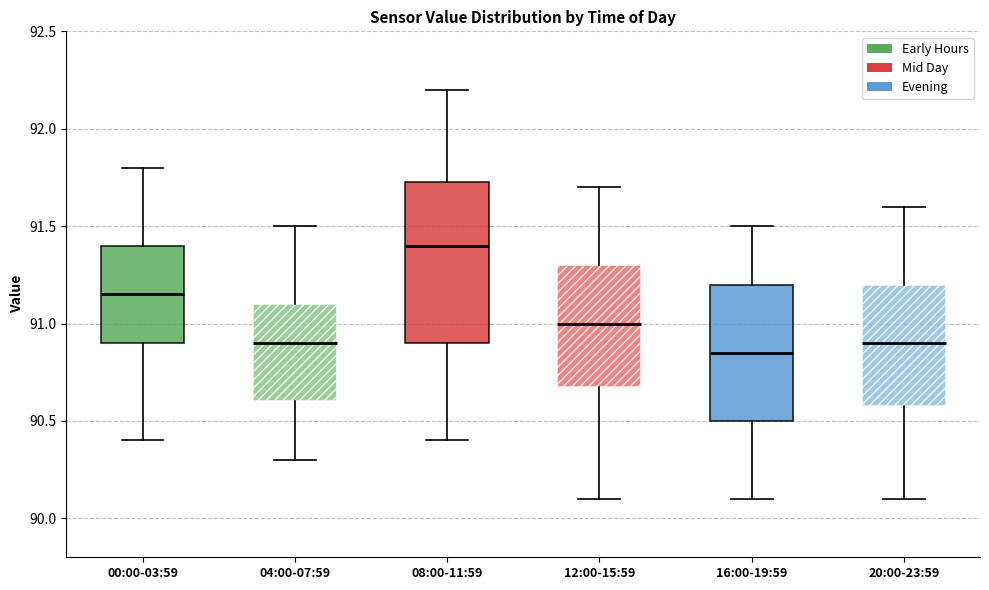

Reading left to right, transcribe this box plot: for each box, give where its median line is, the range the box spans, and where its two whiskers end, as read against the y-axis. The values are not printed on the chart, so give them approximately, as read against the axis.

00:00-03:59: median 91.15, box 90.90 to 91.40, whiskers 90.40 to 91.80
04:00-07:59: median 90.90, box 90.60 to 91.10, whiskers 90.30 to 91.50
08:00-11:59: median 91.40, box 90.90 to 91.75, whiskers 90.40 to 92.20
12:00-15:59: median 91.00, box 90.70 to 91.30, whiskers 90.10 to 91.70
16:00-19:59: median 90.85, box 90.50 to 91.20, whiskers 90.10 to 91.50
20:00-23:59: median 90.90, box 90.60 to 91.20, whiskers 90.10 to 91.60